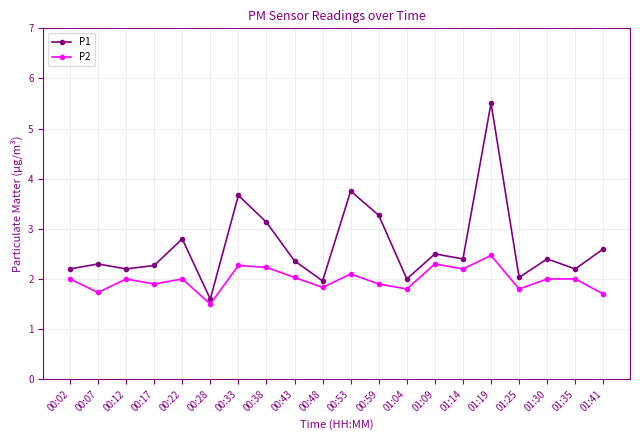

How many lines are shown in the chart?

2